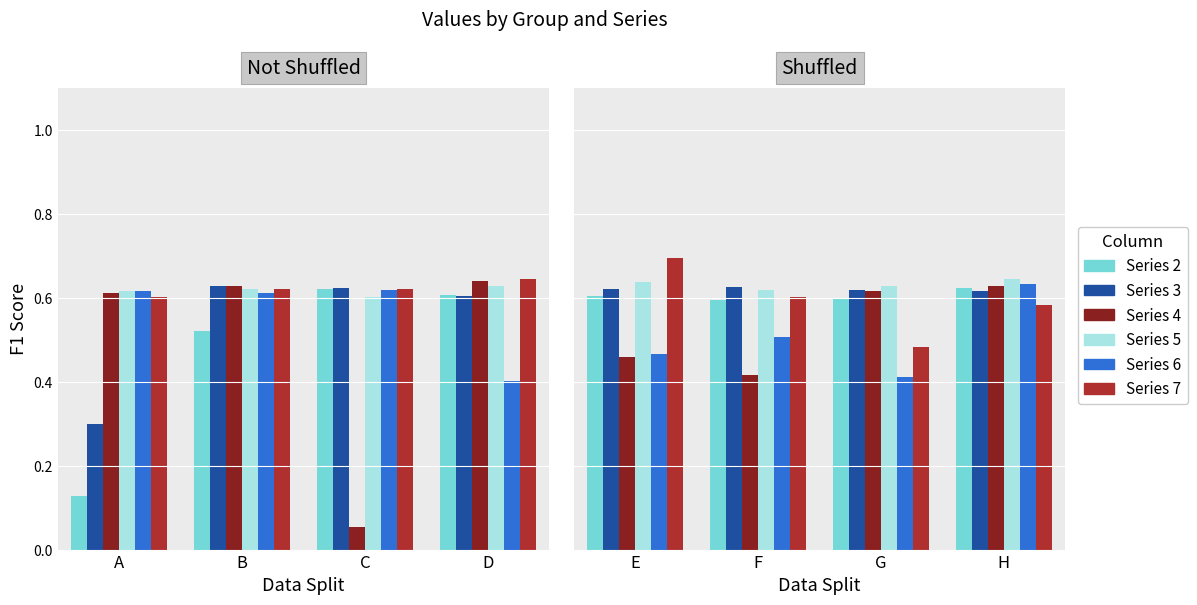

What is the average value of the 4 series?

0.5